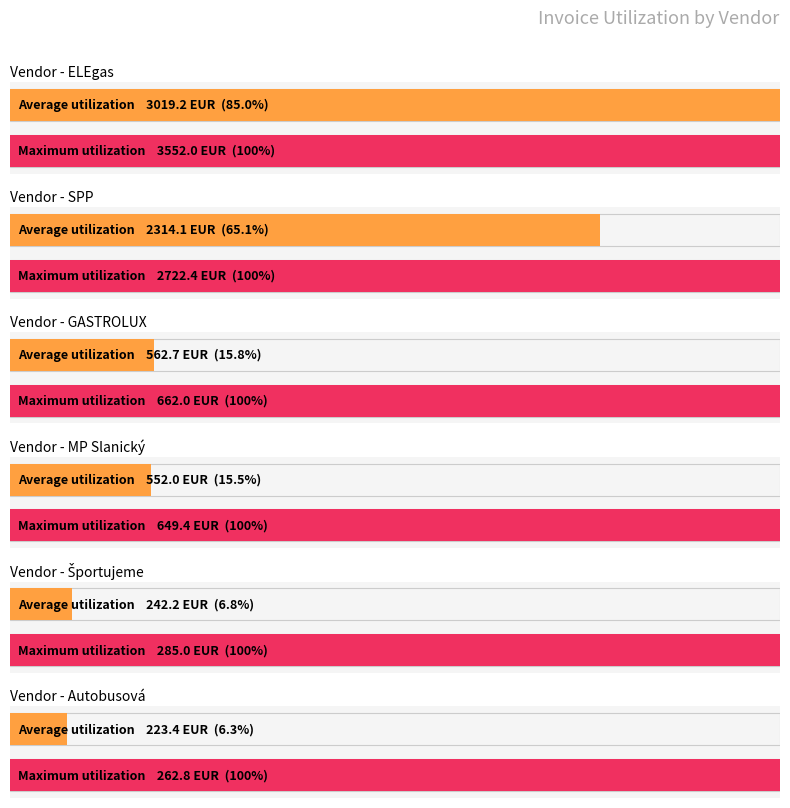

Are the bars grouped side by side (vs. stacked)?

No